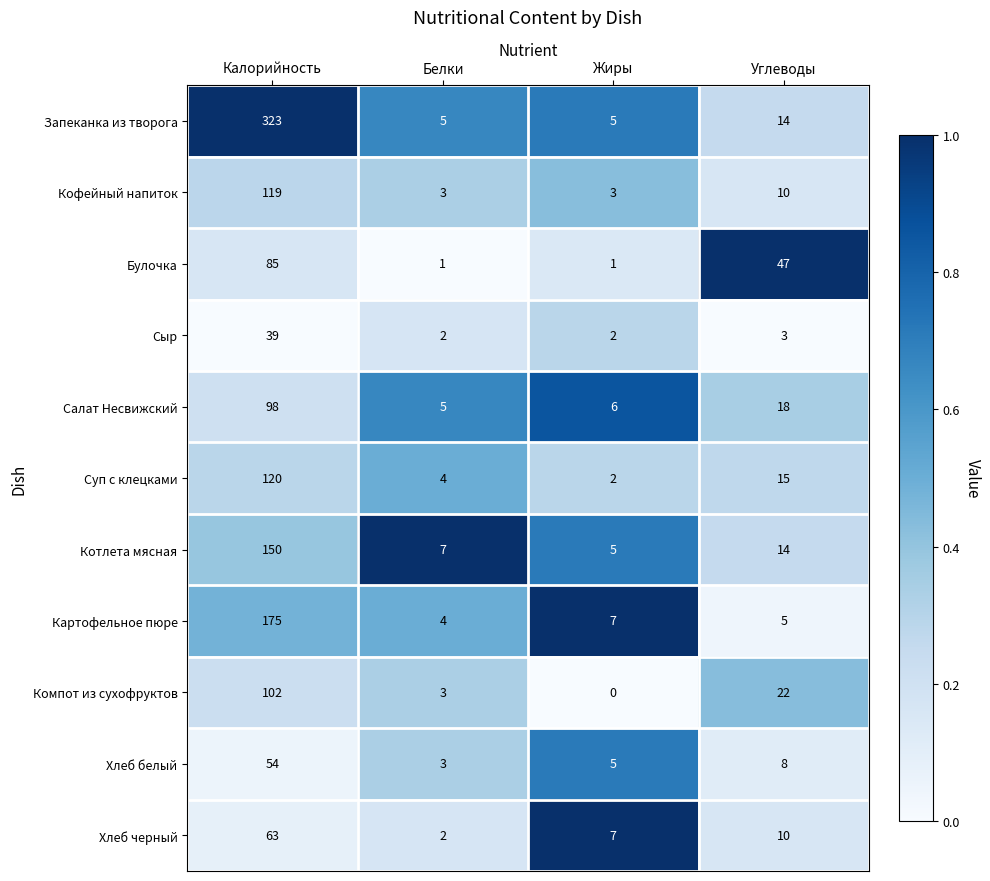

What is the maximum value shown in the chart?

323